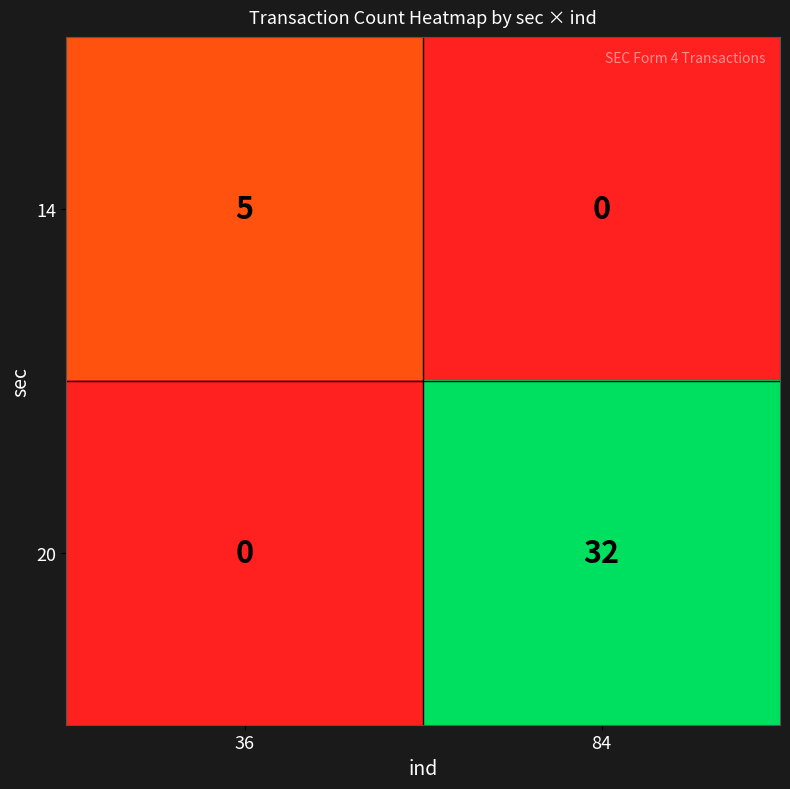

True or false: 14 has a value of -3 at 84.

False